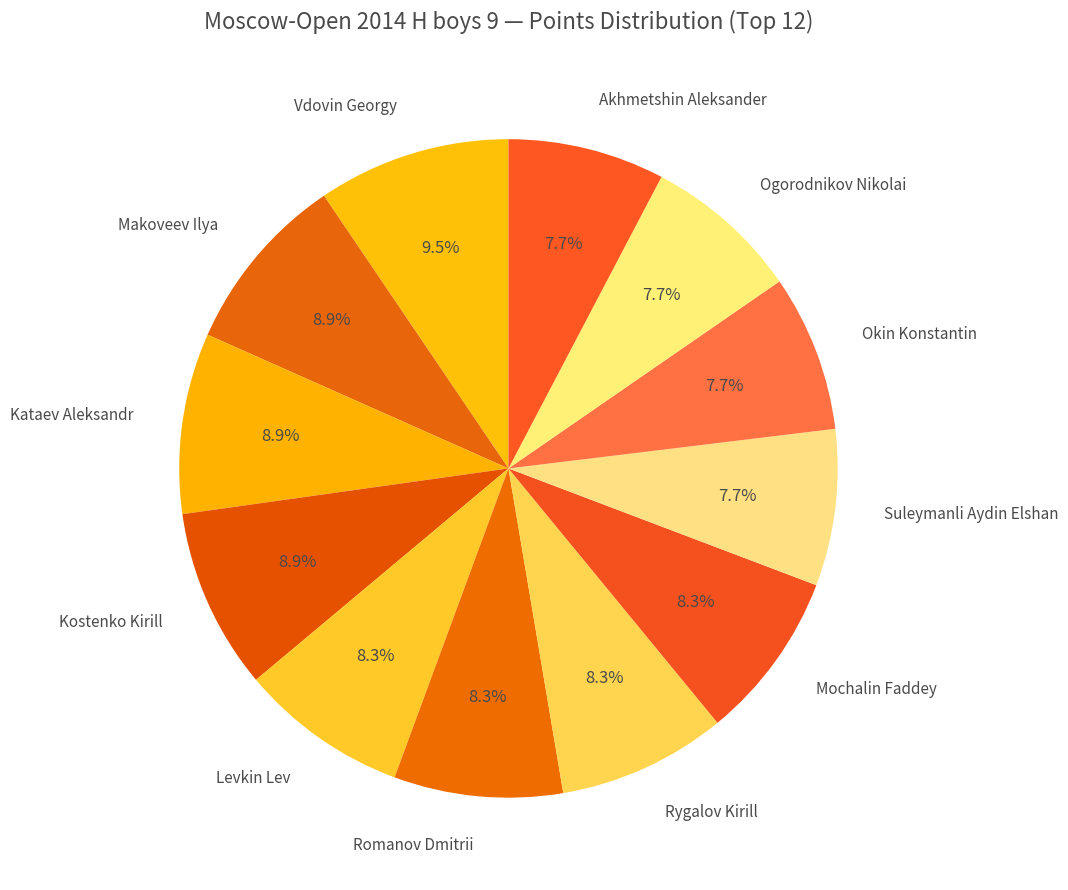

The Levkin Lev slice represents 2% of the pie. True or false?

False